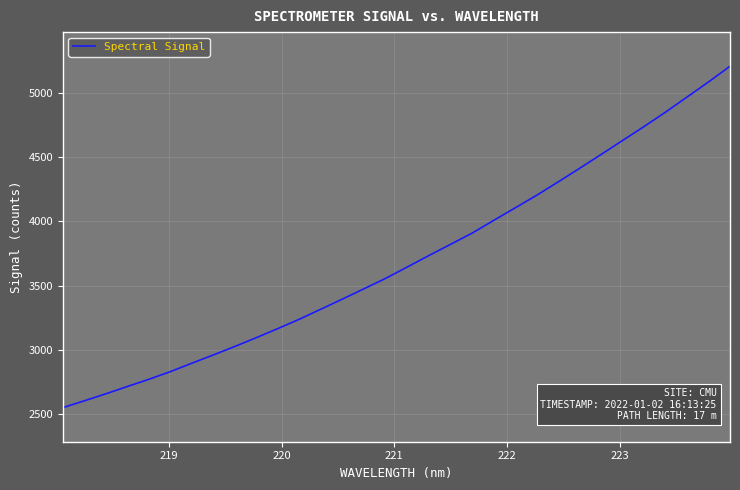

What is the smallest value displayed?

2548.9